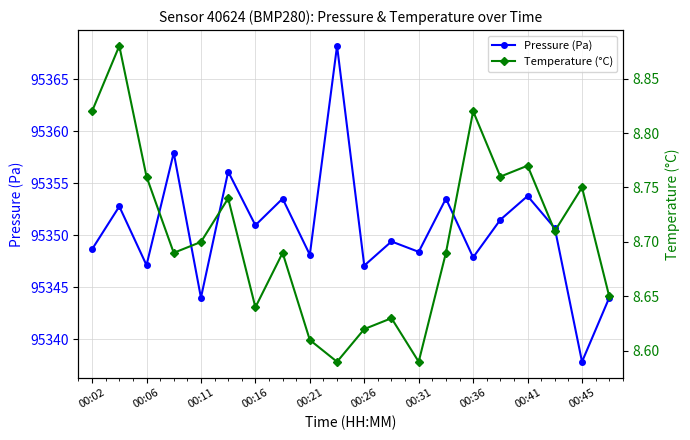

What are all the series names shown in the legend?

Pressure (Pa), Temperature (°C)